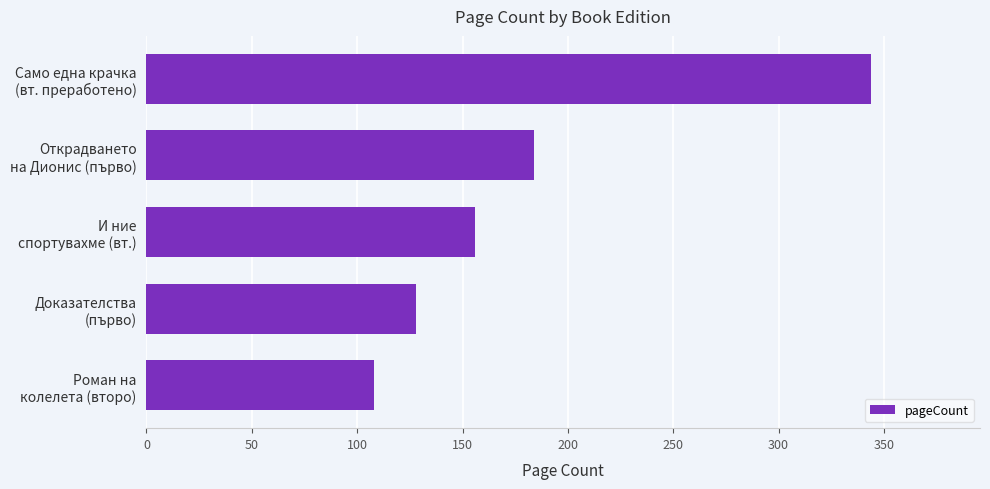

How many categories are shown in the chart?

5